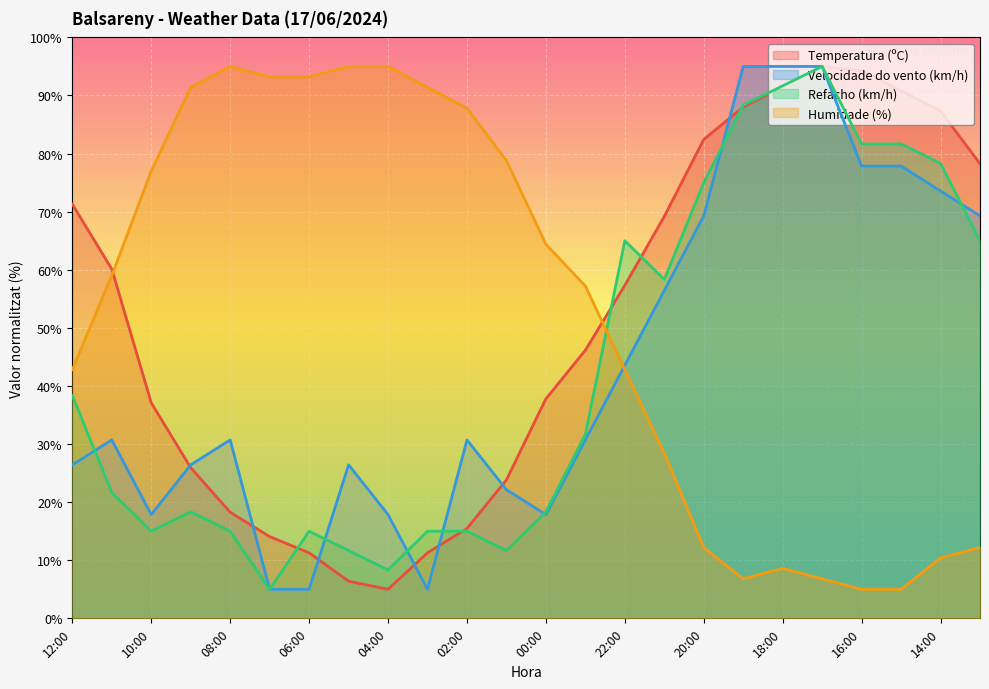

At which label does Velocidade do vento (km/h) reach its minimum?

07:00